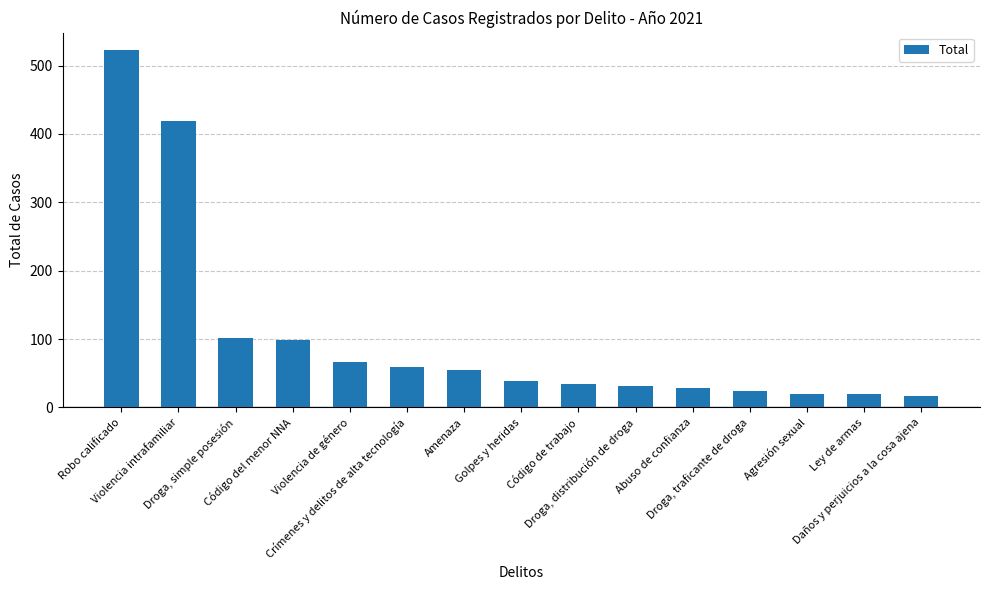

Are the bars horizontal?

No